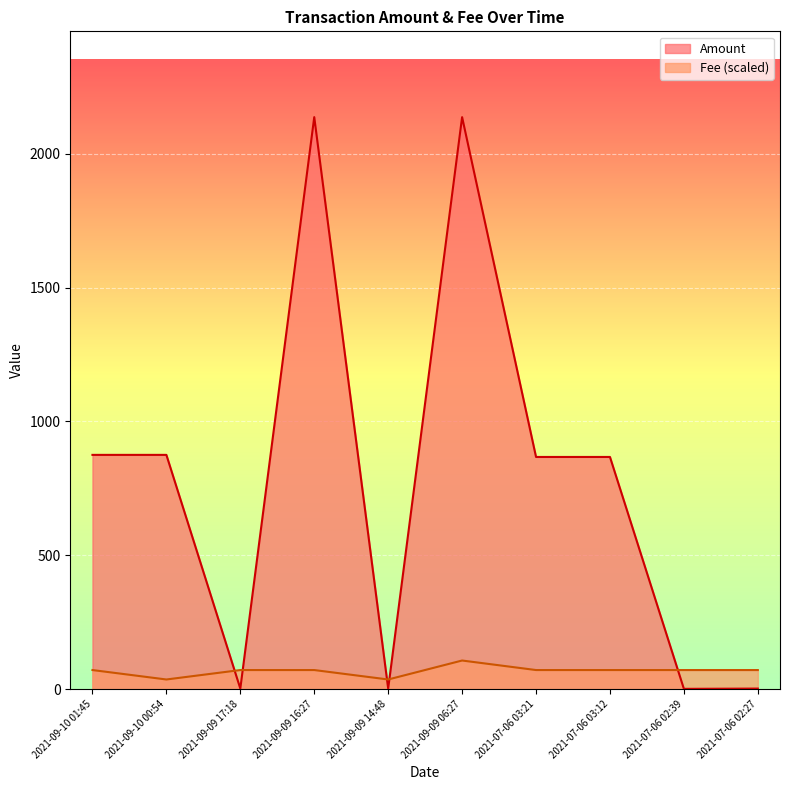

What are all the series names shown in the legend?

Amount, Fee